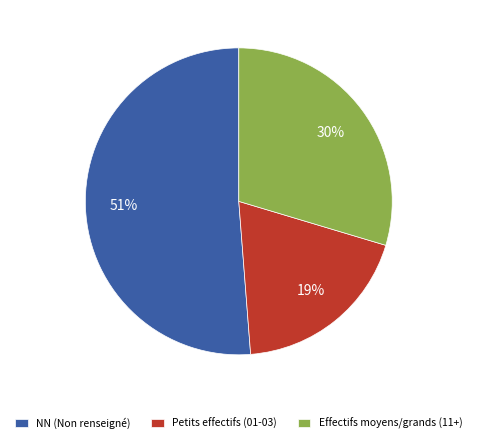

Rank the categories by value from highest to lowest.

NN (Non renseigné), Effectifs moyens/grands (11+), Petits effectifs (01-03)